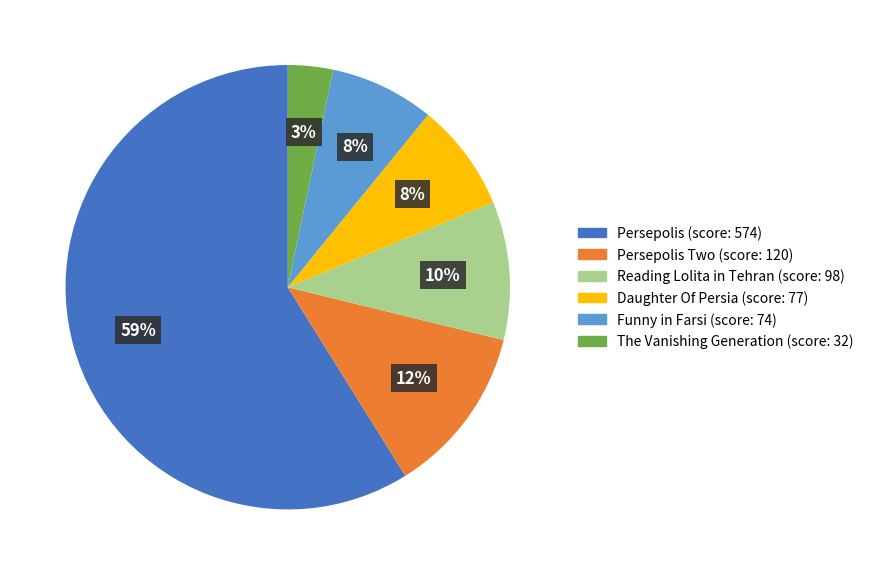

Does any single category account for the majority?

Yes